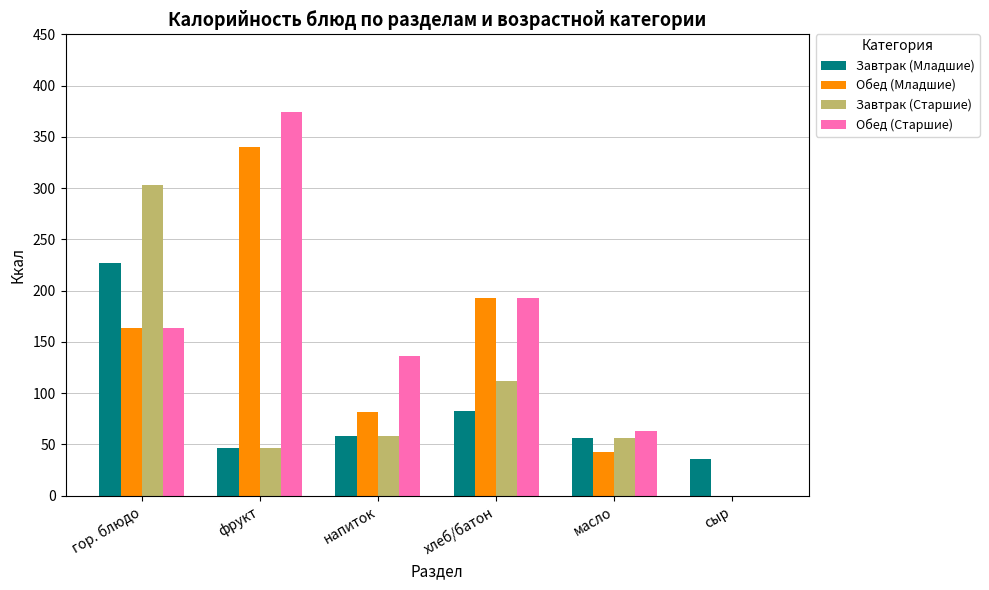

Where is Завтрак (Младшие) nearest to the value 131?

хлеб/батон